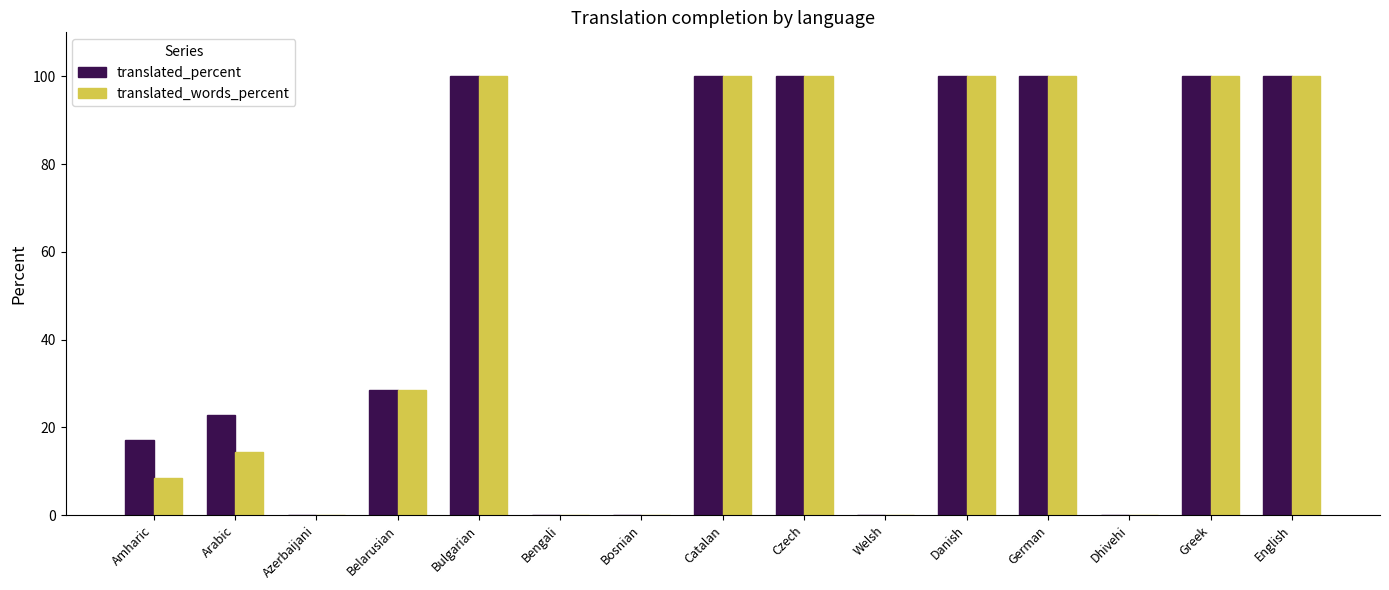

How many data points in translated_percent are above 28?

8